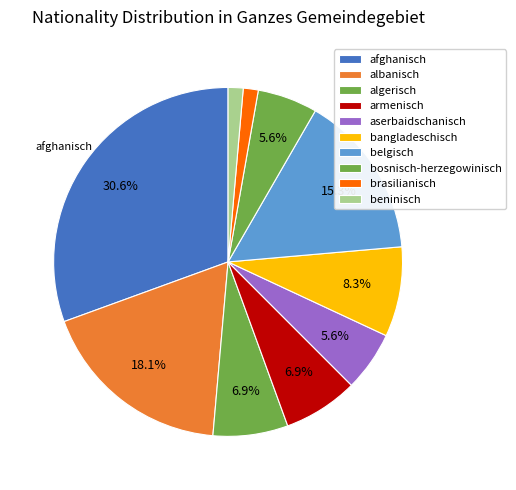

Which slice is the largest?

afghanisch